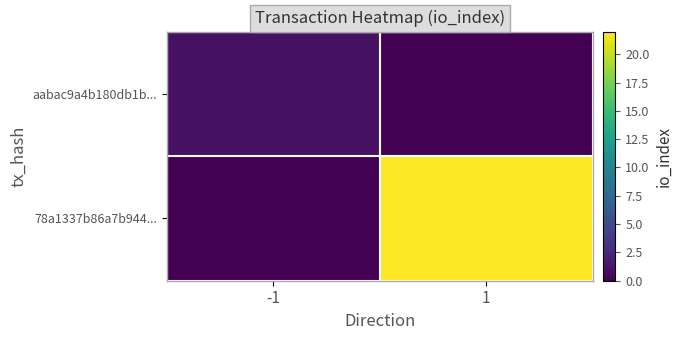

Between -1 and 1, which series saw the biggest shift?

78a1337b86a7b944...